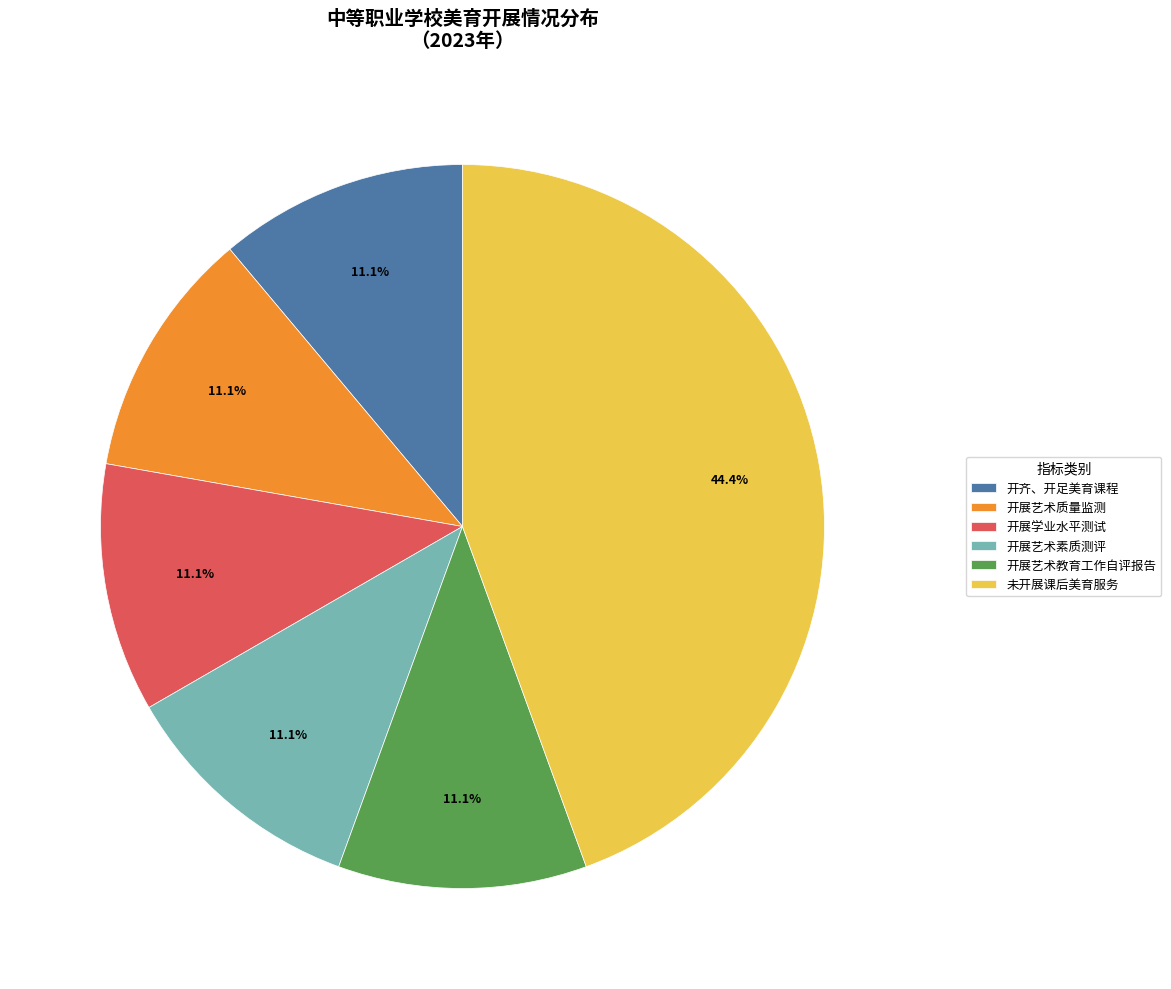

How much of the chart is everything except 开展艺术质量监测?

88.9%